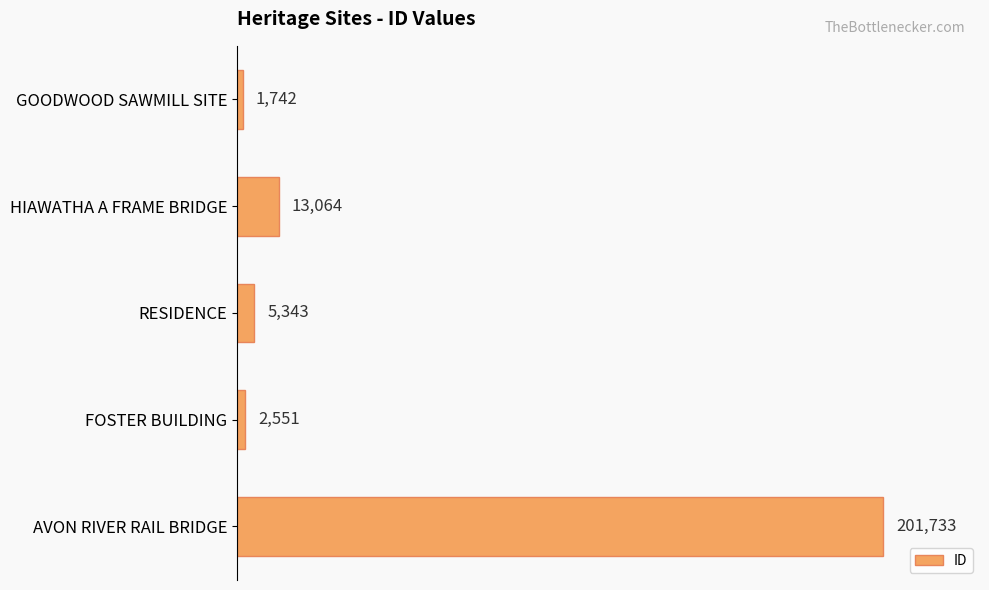

Reading top to bottom, what are all the values shown in this chart?

1742	13064	5343	2551	201733